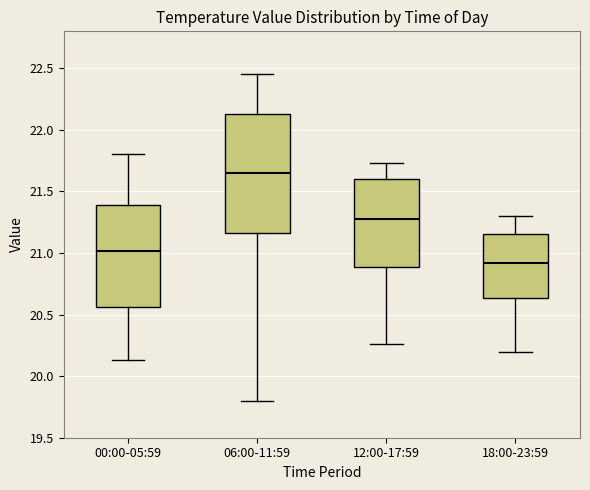

Reading left to right, transcribe this box plot: for each box, give where its median line is, the range the box spans, and where its two whiskers end, as read against the y-axis. The values are not printed on the chart, so give them approximately, as read against the axis.

00:00-05:59: median 21.00, box 20.55 to 21.40, whiskers 20.15 to 21.80
06:00-11:59: median 21.65, box 21.15 to 22.15, whiskers 19.80 to 22.45
12:00-17:59: median 21.30, box 20.90 to 21.60, whiskers 20.25 to 21.75
18:00-23:59: median 20.90, box 20.65 to 21.15, whiskers 20.20 to 21.30